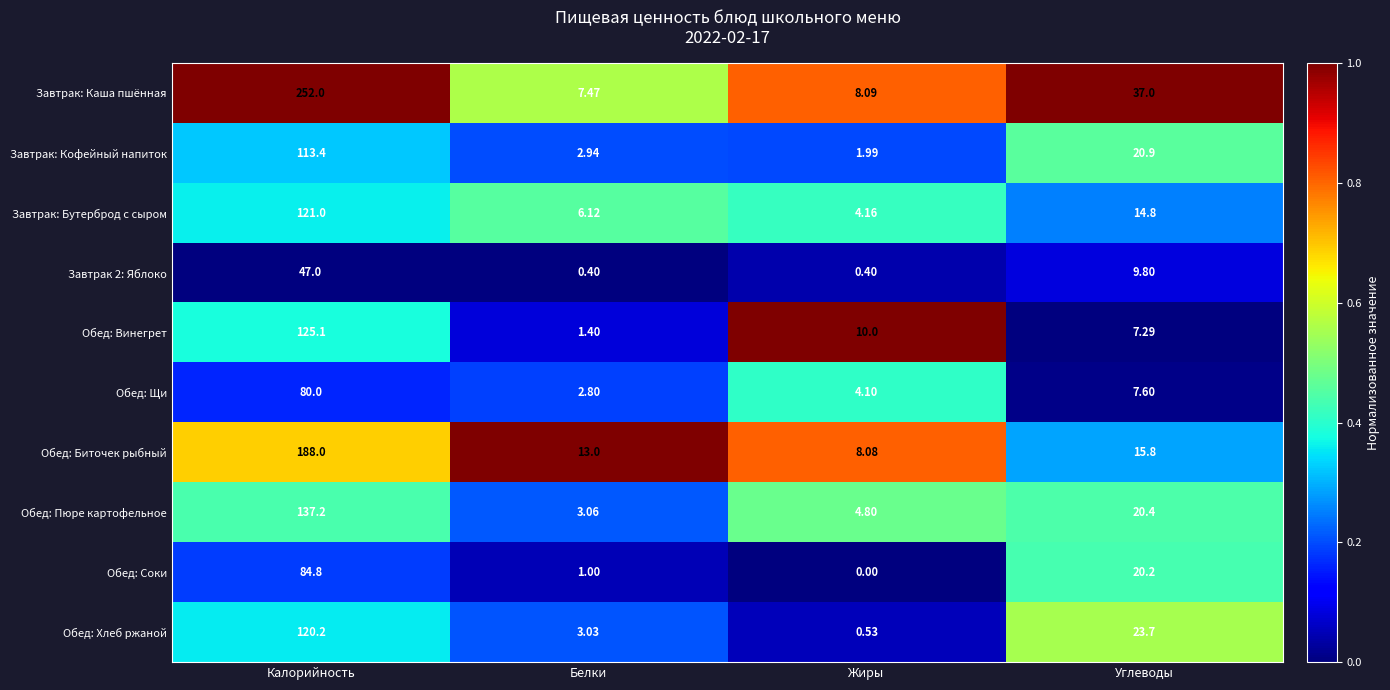

At how many categories does at least one series exceed 0?

4